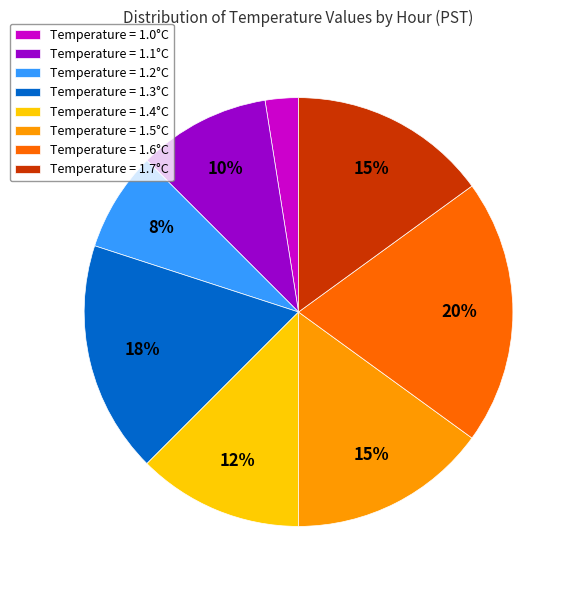

To the nearest percent, what percentage of the pie is Temperature = 1.1°C?

10%